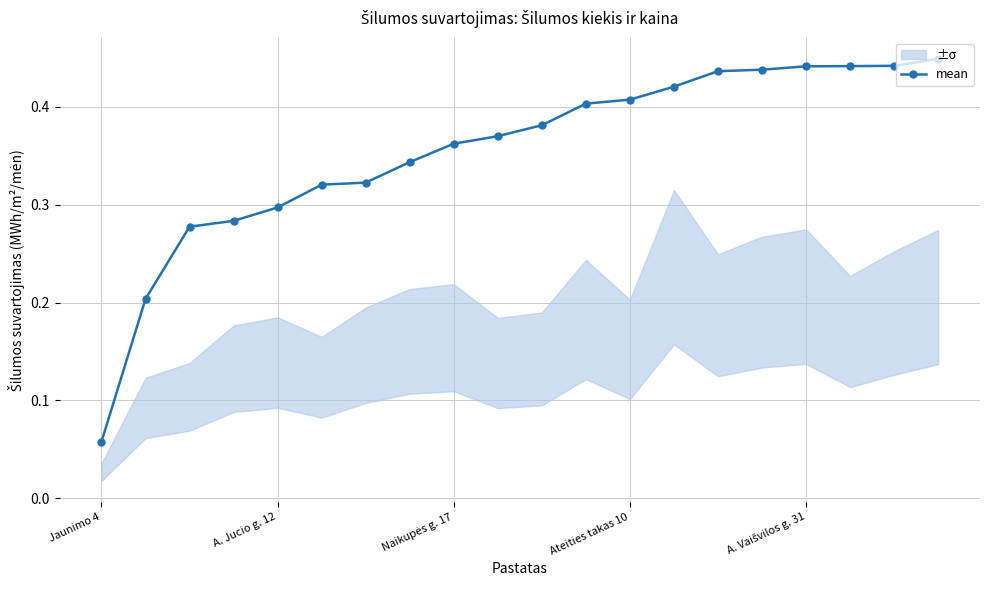

How many mean values are between 0 and 1?

20